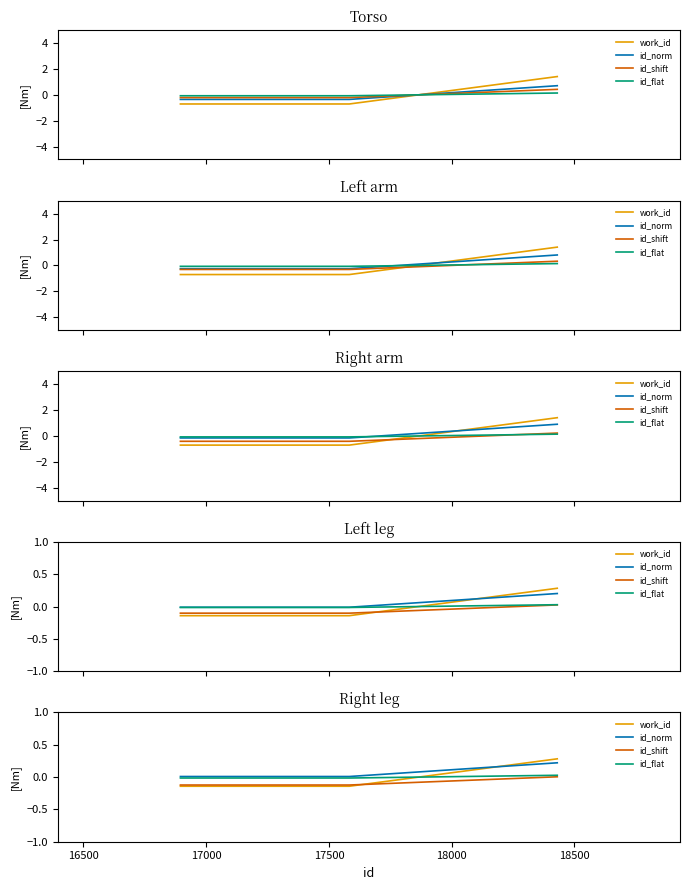

How many data points in id_shift are less than 0?

2